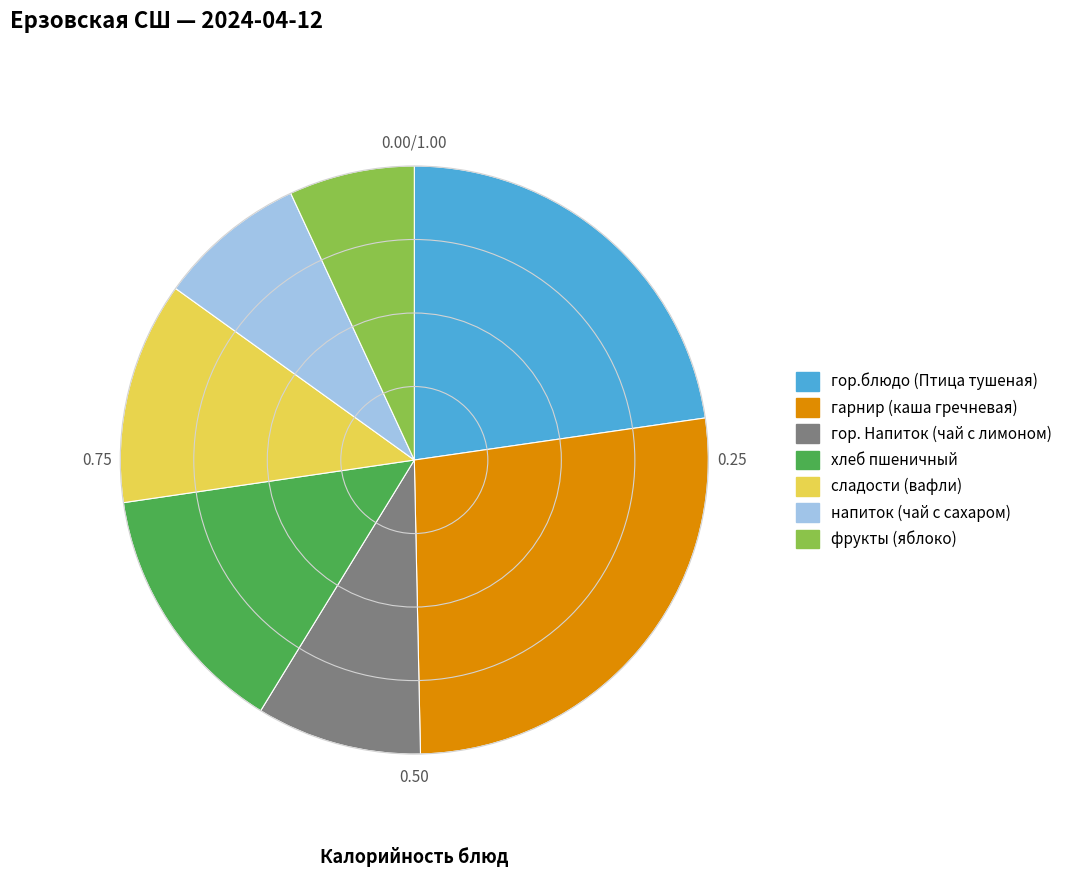

True or false: напиток (чай с сахаром) accounts for 13% of the total.

False